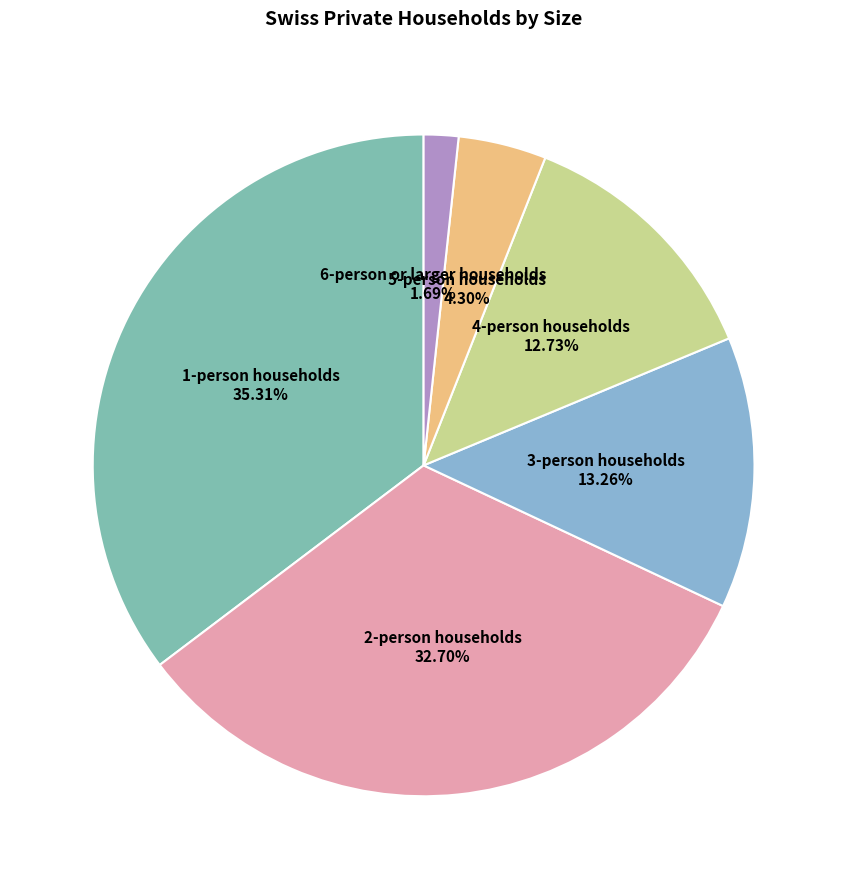

Is it true that 6-person or larger households is 2% of the pie?

True